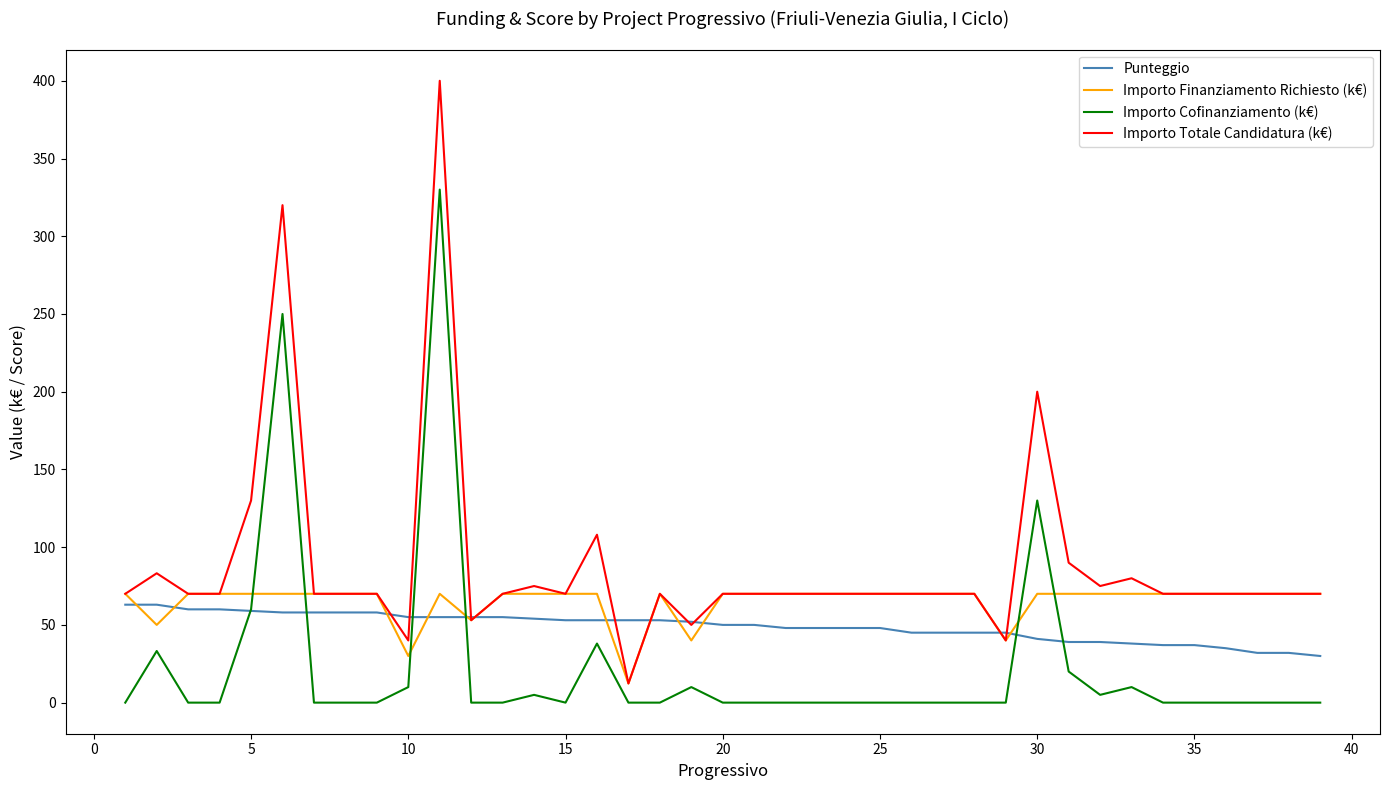

What is the maximum value for Importo Cofinanziamento (k€)?

330.0